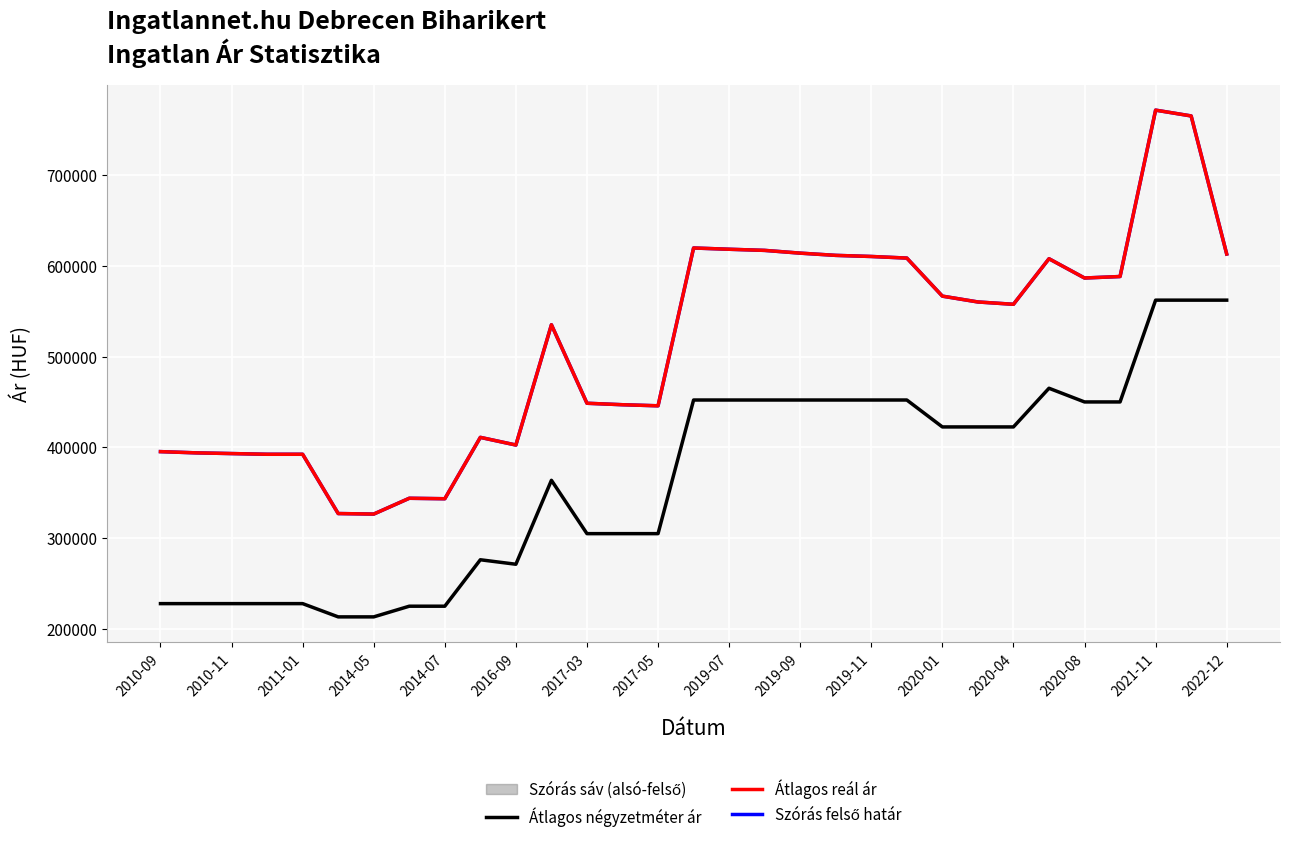

Is the value of Átlagos négyzetméter ár at 20 greater than the value of Átlagos reál ár at 19?

No